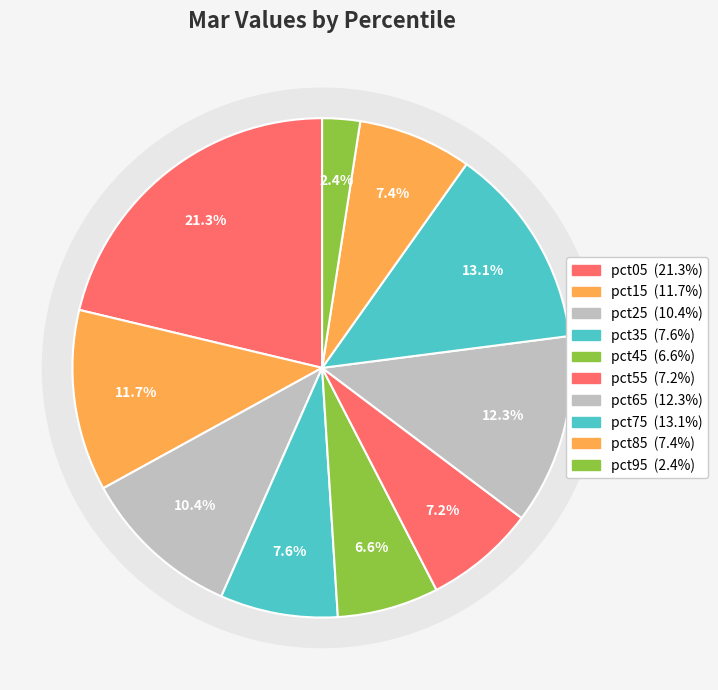

To the nearest percent, what portion does pct15 represent?

12%